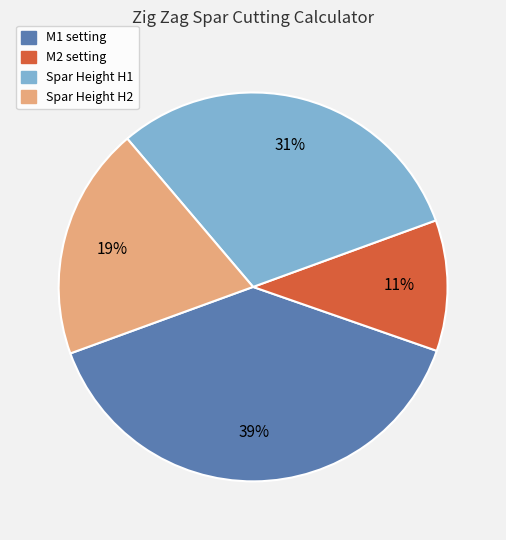

Which slice is the largest?

M1 setting